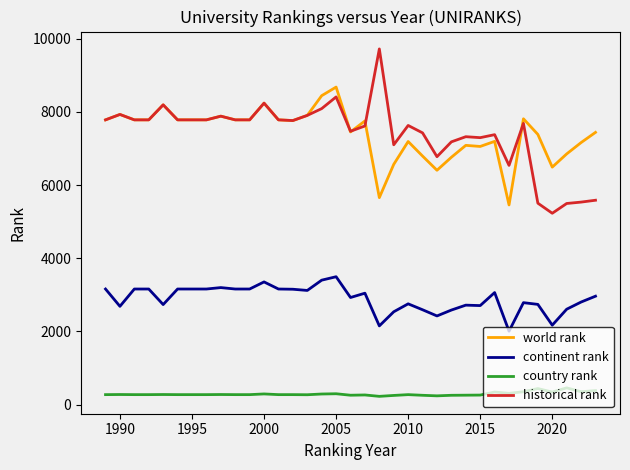

Which series has the largest range (max minus min)?

historical rank